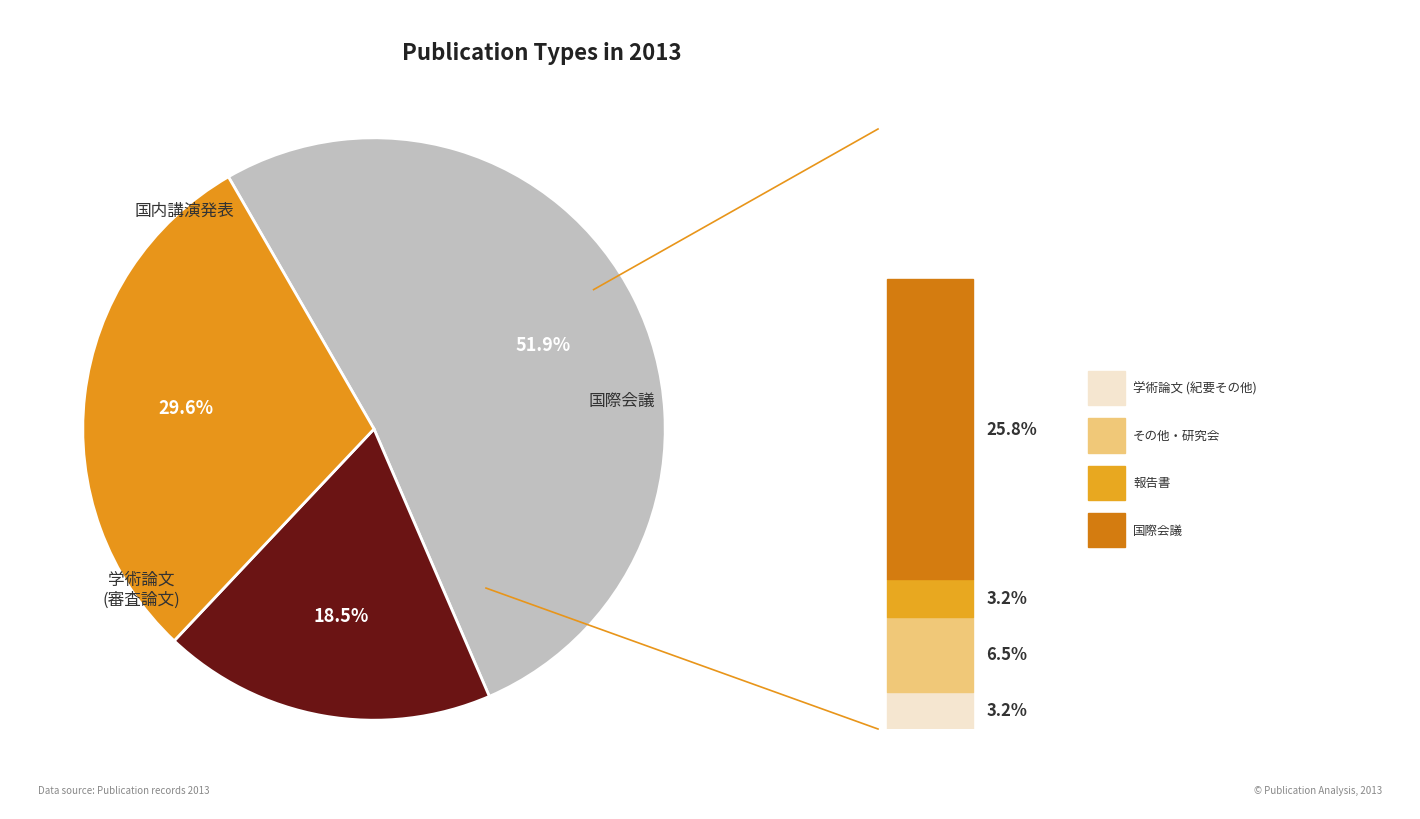

Is there any slice that represents more than half of the pie?

Yes